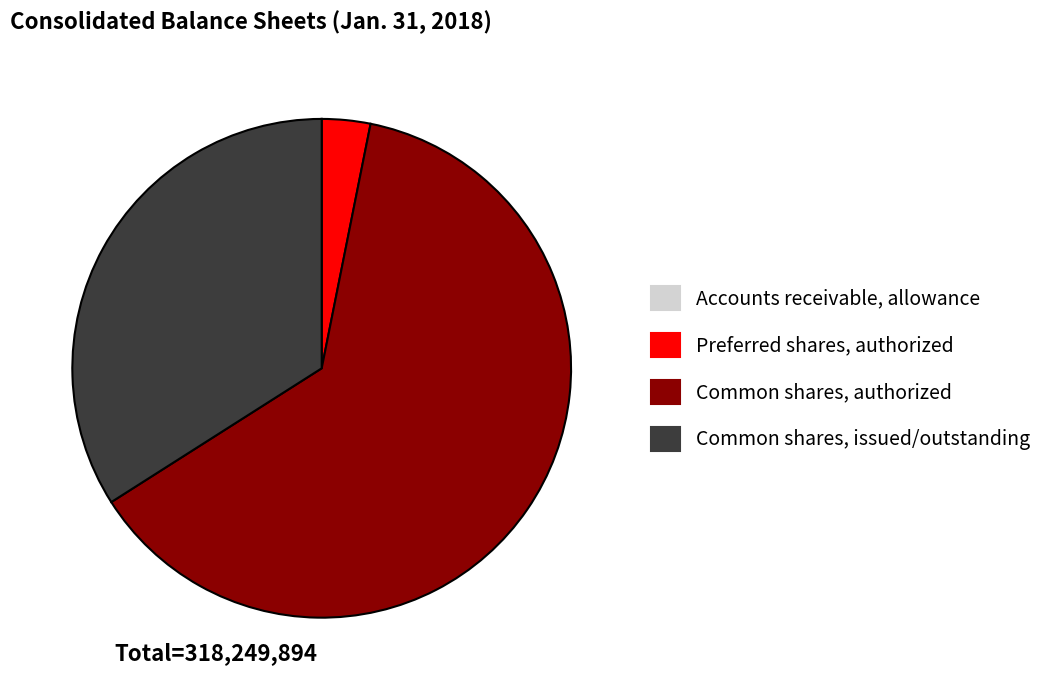

Which category has the biggest portion of the pie?

Common shares, authorized